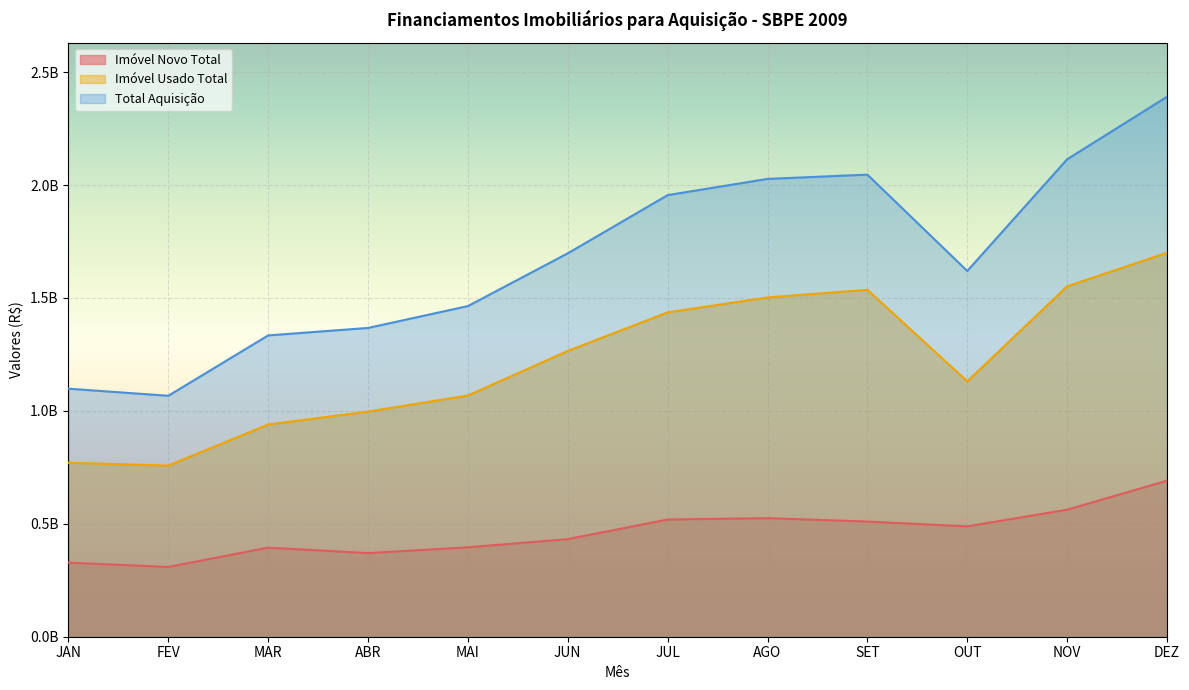

At which label does Total Aquisição first exceed 1697543038?

JUL